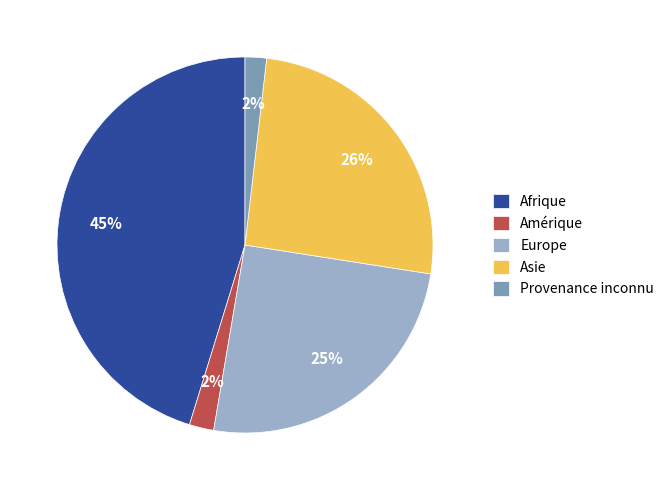

Which has a higher value, Europe or Afrique?

Afrique